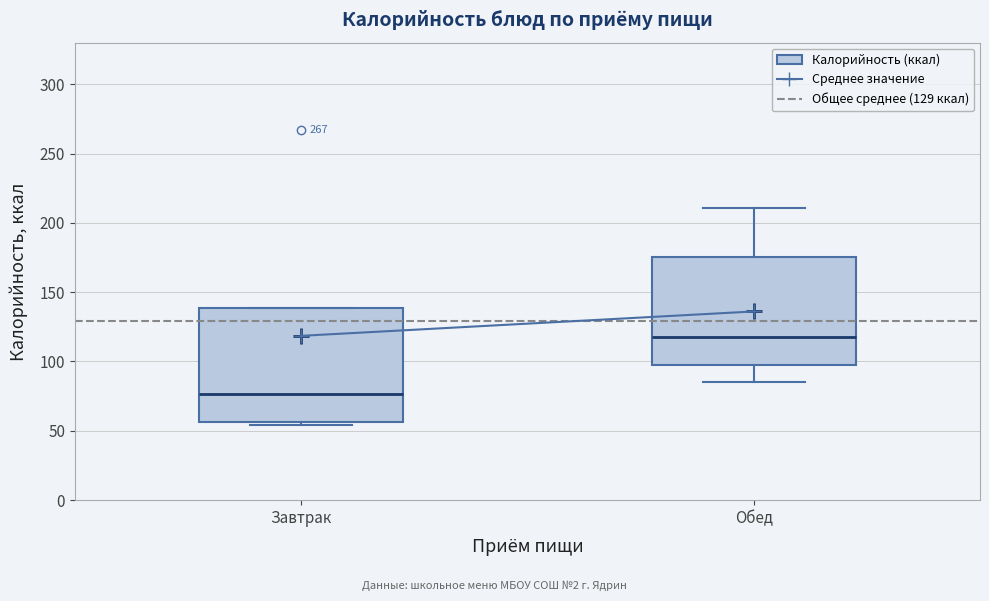

Reading left to right, read every box against the y-axis: the position of its median line, the range the box covers, and the ends of its whiskers. The values are not printed on the chart, so give them approximately, as read against the axis.

Завтрак: median 75, box 55 to 140, whiskers 55 (just below the box's lower edge) to 140
Обед: median 120, box 100 to 175, whiskers 85 to 210